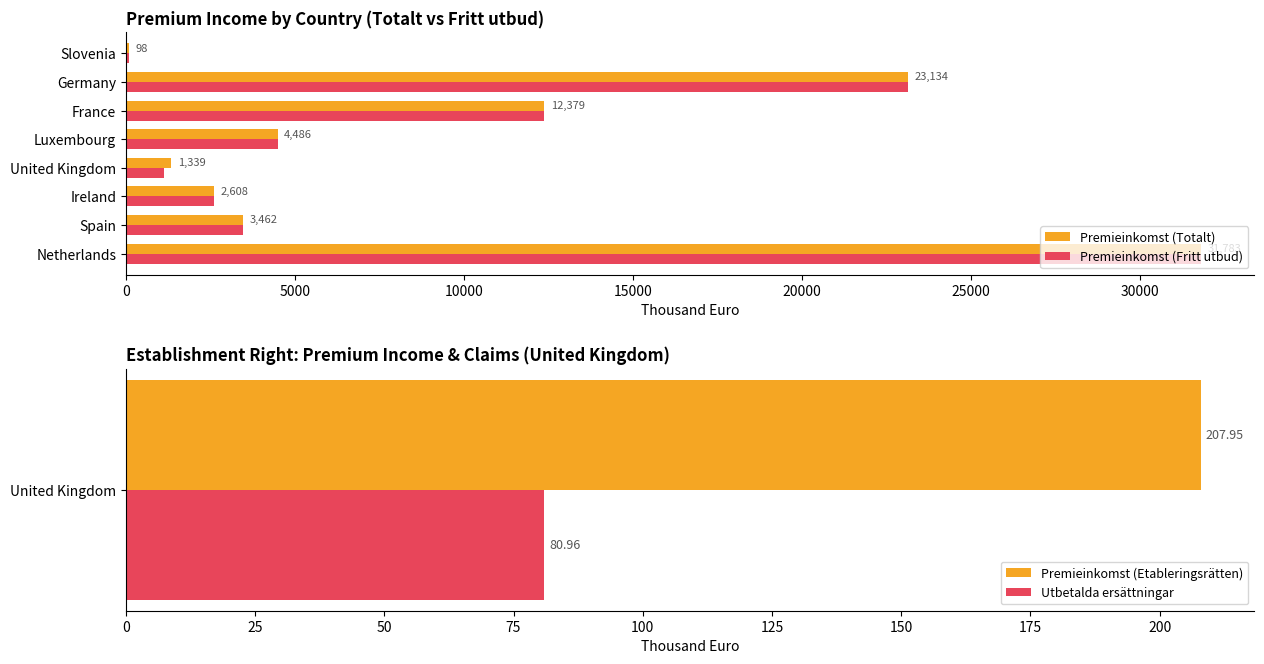

What is the sum of all Premieinkomst (Fritt utbud) values?

79080.0